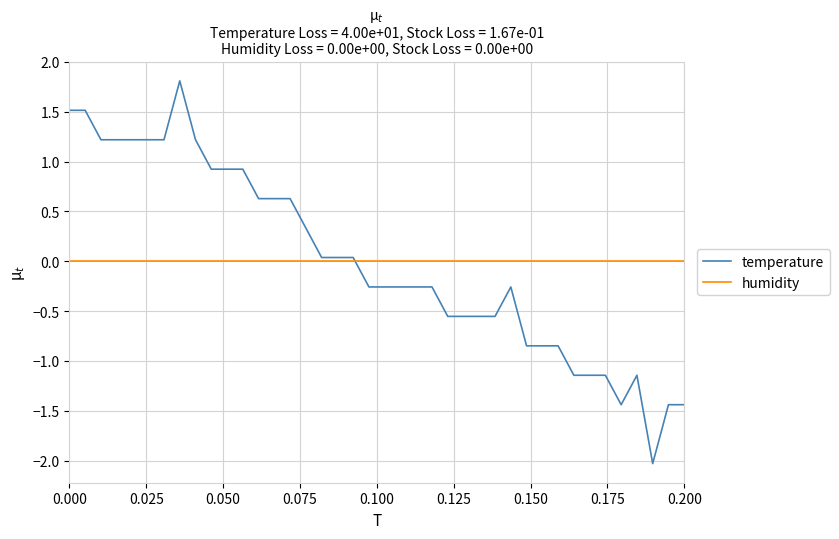

After their last crossing, which series has the higher values: humidity or temperature?

humidity